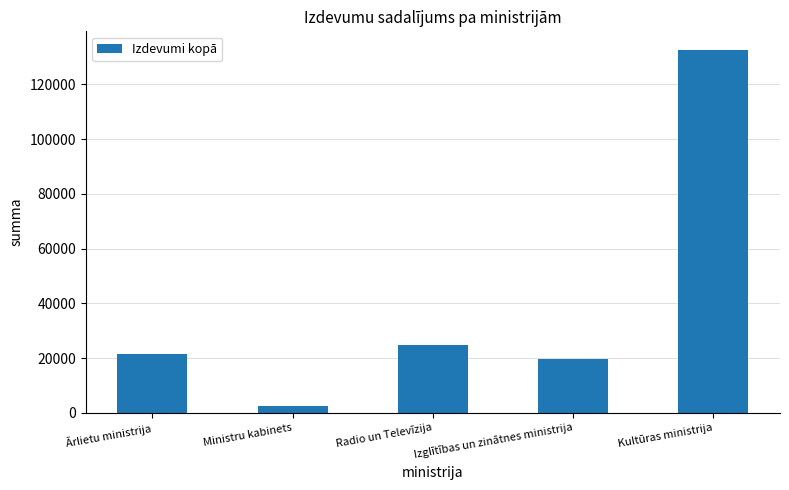

Which has a higher value, Ārlietu ministrija or Kultūras ministrija?

Kultūras ministrija